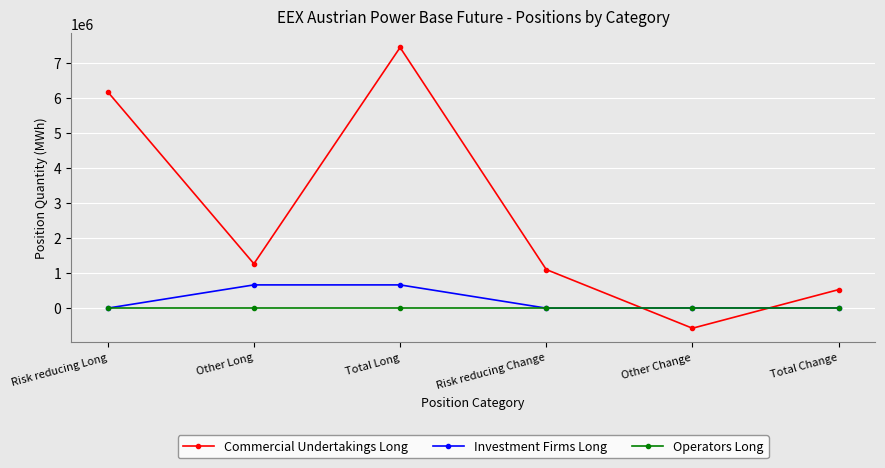

What position from the left is Risk reducing Change?

4